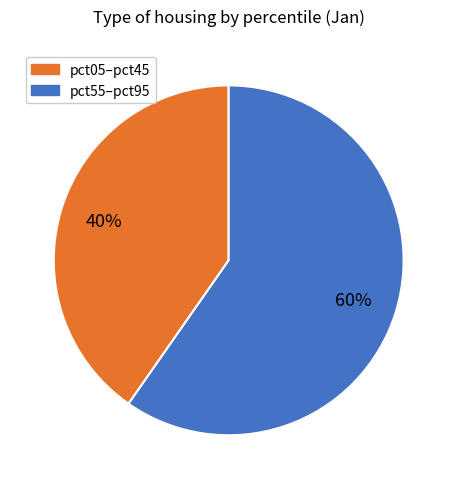

Is there any slice that represents more than half of the pie?

Yes